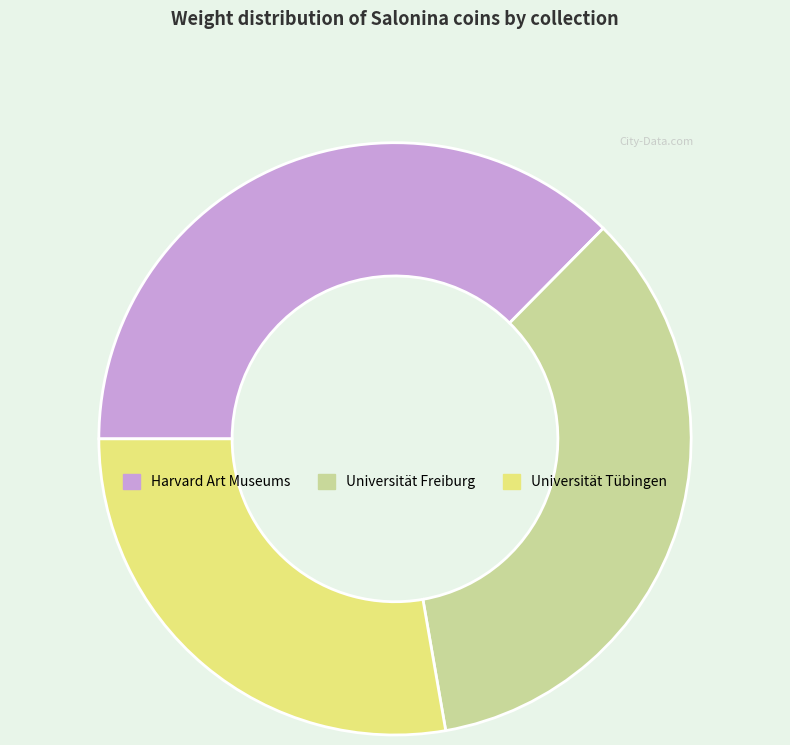

Between Harvard Art Museums and Universität Tübingen, which is larger?

Harvard Art Museums